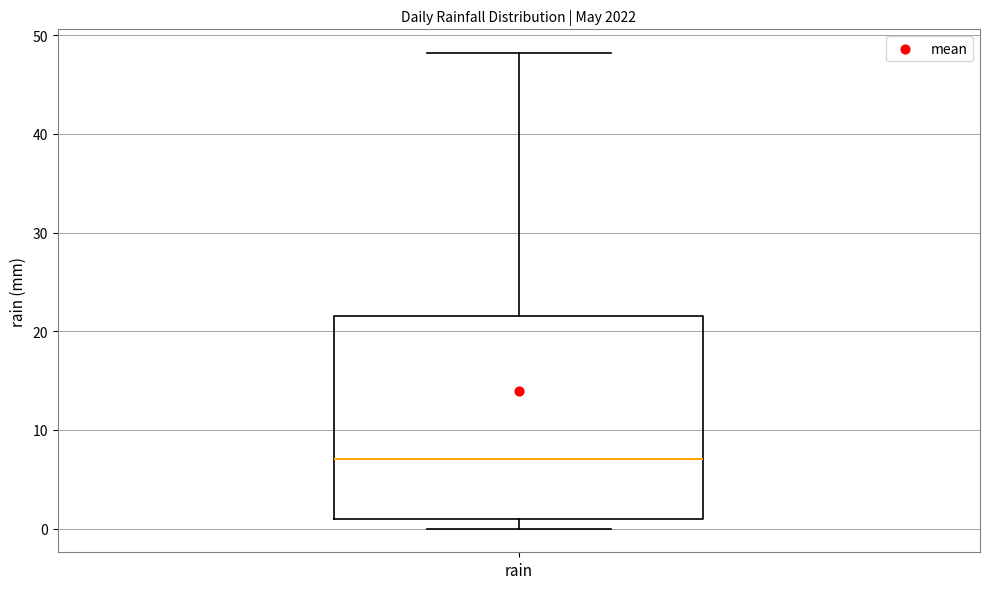

Where is the upper edge of the box for rain on the y-axis? The values are not printed on the chart, so give them approximately, as read against the axis.

22